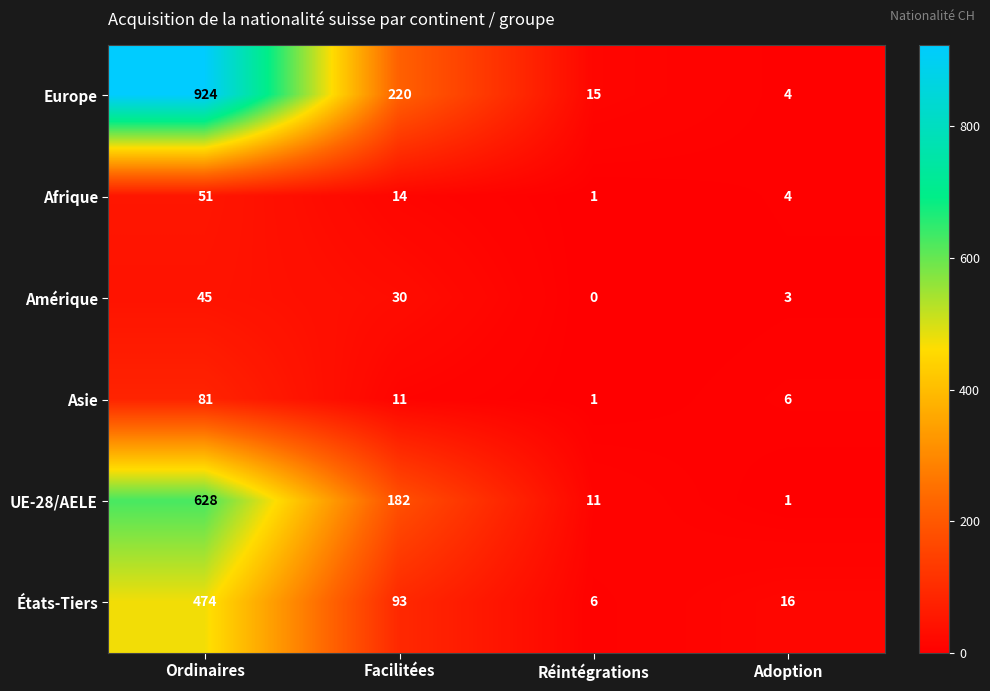

Which series has the largest total across all categories?

Europe